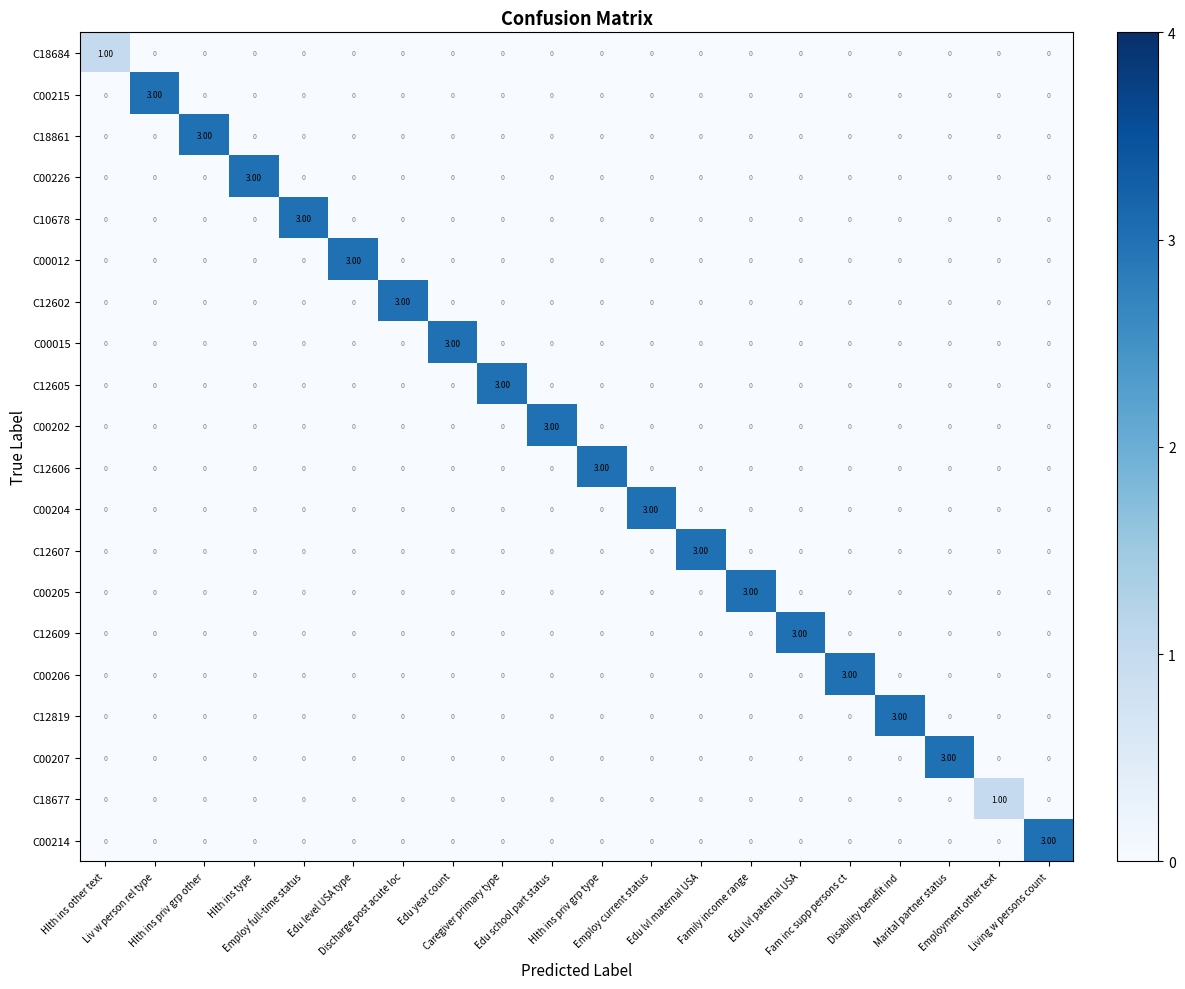

What is the sum of all C12607 values?

3